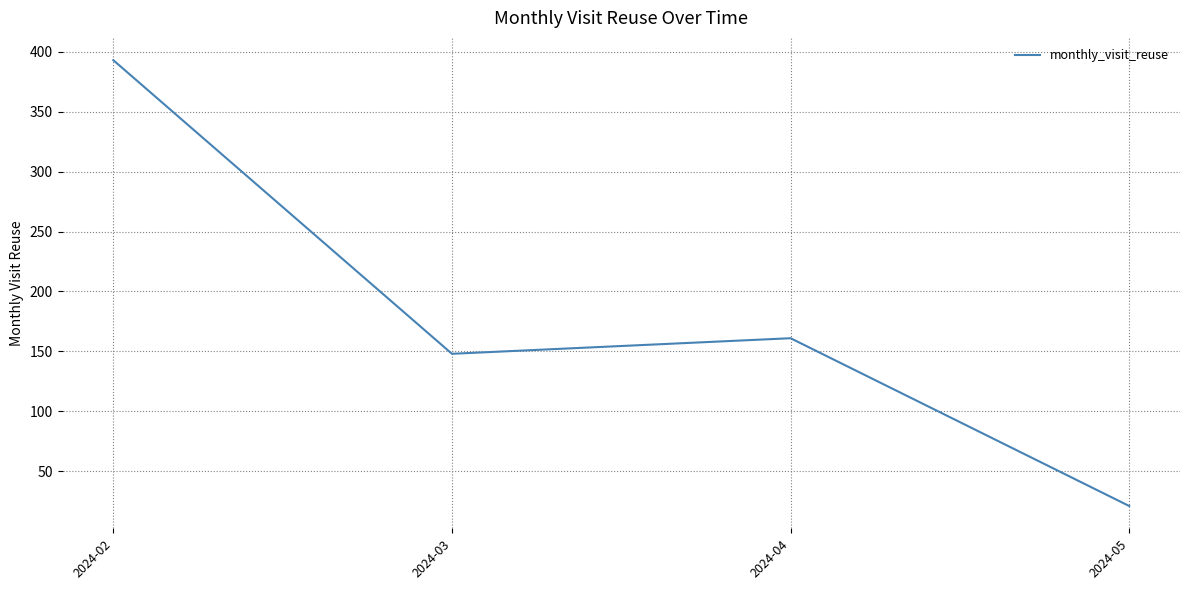

Where is the first local maximum?

2024-04